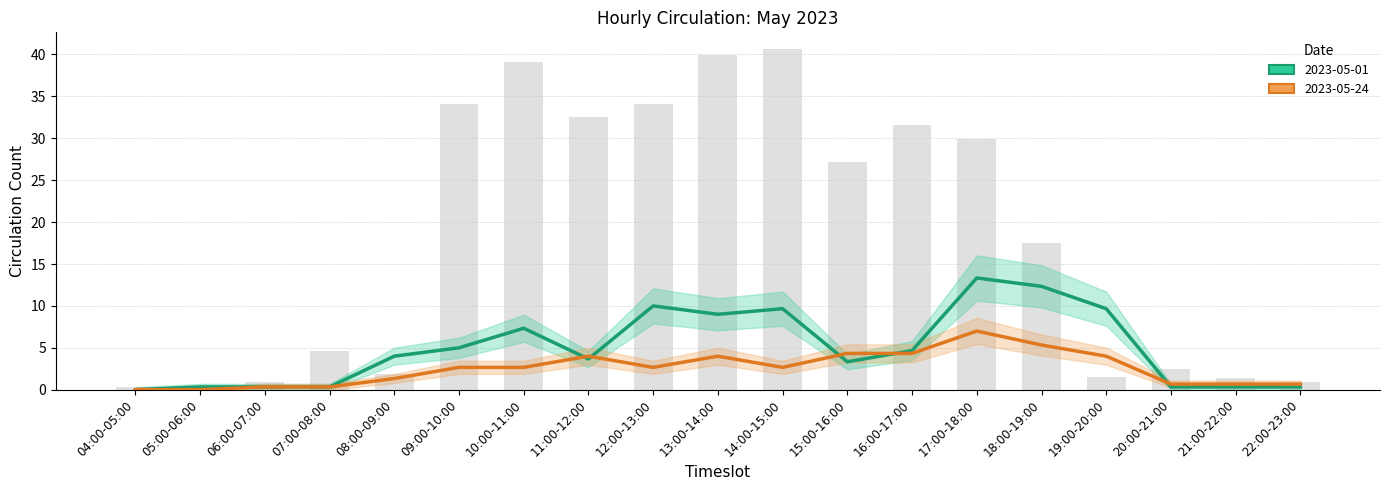

Which series has the widest spread of values?

2023-05-01